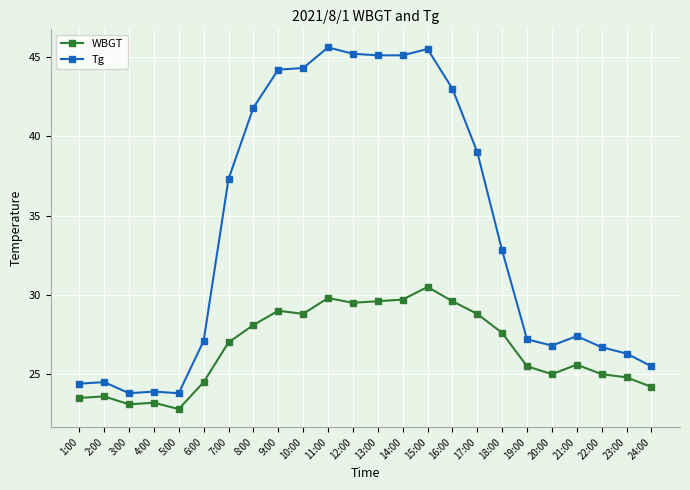

What is the value of the WBGT point at the 22nd from the left?

25.0